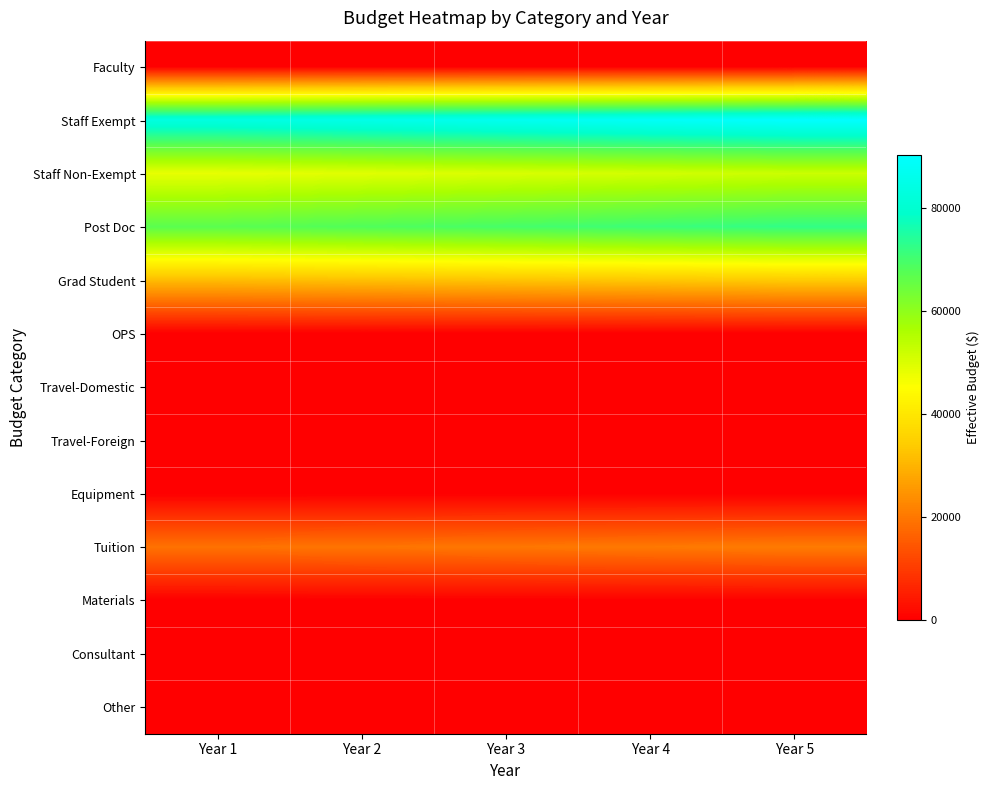

Reading left to right, transcribe all the data shown in this chart.

Faculty: Year 1=0.0	Year 2=0.0	Year 3=0.0	Year 4=0.0	Year 5=0.0
Staff Exempt: Year 1=83702.1	Year 2=85376.2	Year 3=87050.2	Year 4=88724.2	Year 5=90398.3
Staff Non-Exempt: Year 1=48295.4	Year 2=49261.3	Year 3=50227.3	Year 4=51193.2	Year 5=52159.1
Post Doc: Year 1=66985.2	Year 2=68324.9	Year 3=69664.6	Year 4=71004.3	Year 5=72344.0
Grad Student: Year 1=31367.3	Year 2=31994.7	Year 3=32622.0	Year 4=33249.4	Year 5=33876.7
OPS: Year 1=14.8	Year 2=15.1	Year 3=15.4	Year 4=15.7	Year 5=16.0
Travel-Domestic: Year 1=0.0	Year 2=0.0	Year 3=0.0	Year 4=0.0	Year 5=0.0
Travel-Foreign: Year 1=0.0	Year 2=0.0	Year 3=0.0	Year 4=0.0	Year 5=0.0
Equipment: Year 1=0.0	Year 2=0.0	Year 3=0.0	Year 4=0.0	Year 5=0.0
Tuition: Year 1=19124.0	Year 2=19506.5	Year 3=19889.0	Year 4=20271.4	Year 5=20653.9
Materials: Year 1=0.0	Year 2=0.0	Year 3=0.0	Year 4=0.0	Year 5=0.0
Consultant: Year 1=0.0	Year 2=0.0	Year 3=0.0	Year 4=0.0	Year 5=0.0
Other: Year 1=0.0	Year 2=0.0	Year 3=0.0	Year 4=0.0	Year 5=0.0